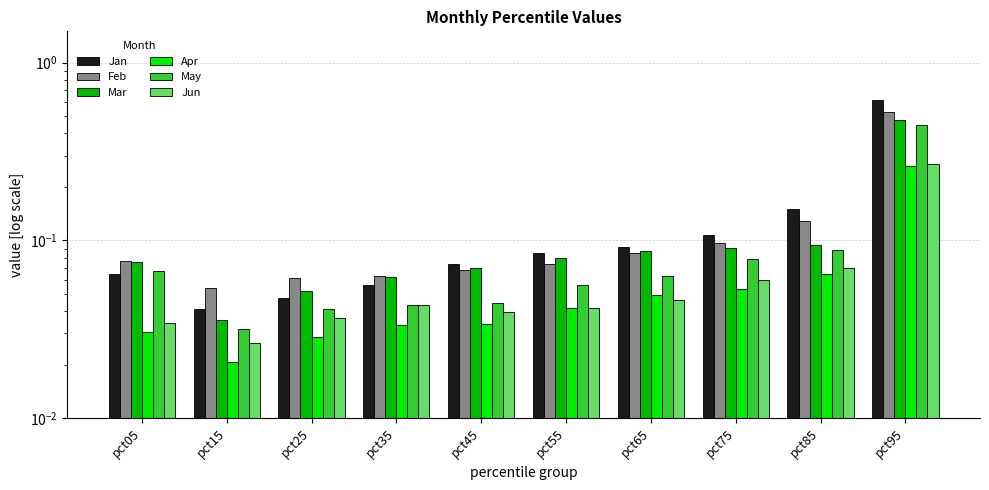

Which series has the largest range (max minus min)?

Jan